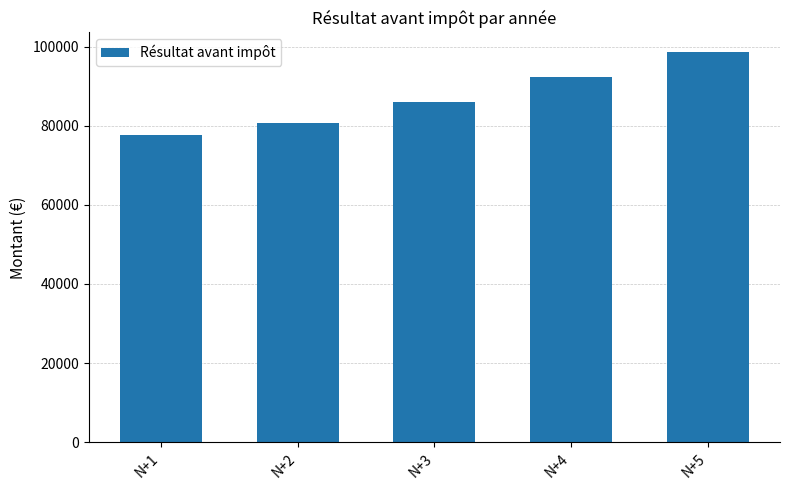

Rank the categories by value from highest to lowest.

N+5, N+4, N+3, N+2, N+1